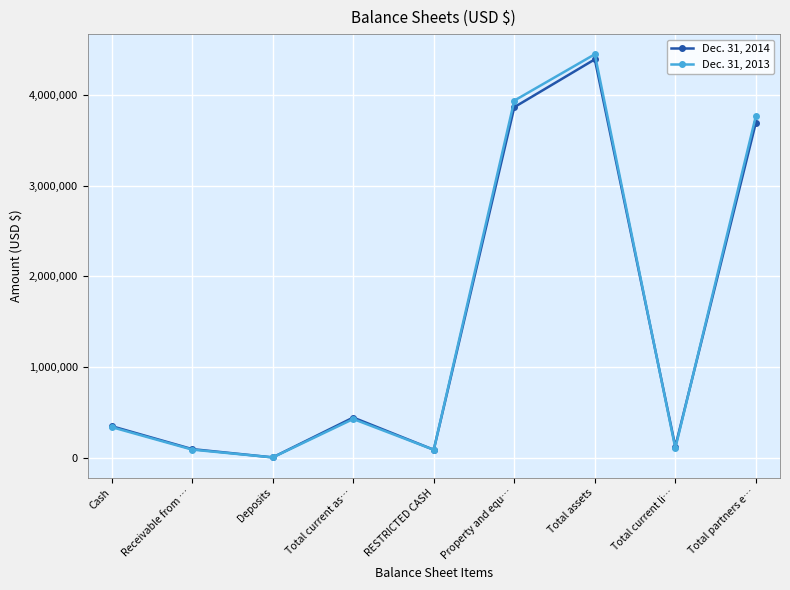

What is the label of the 9th point from the right?

Cash